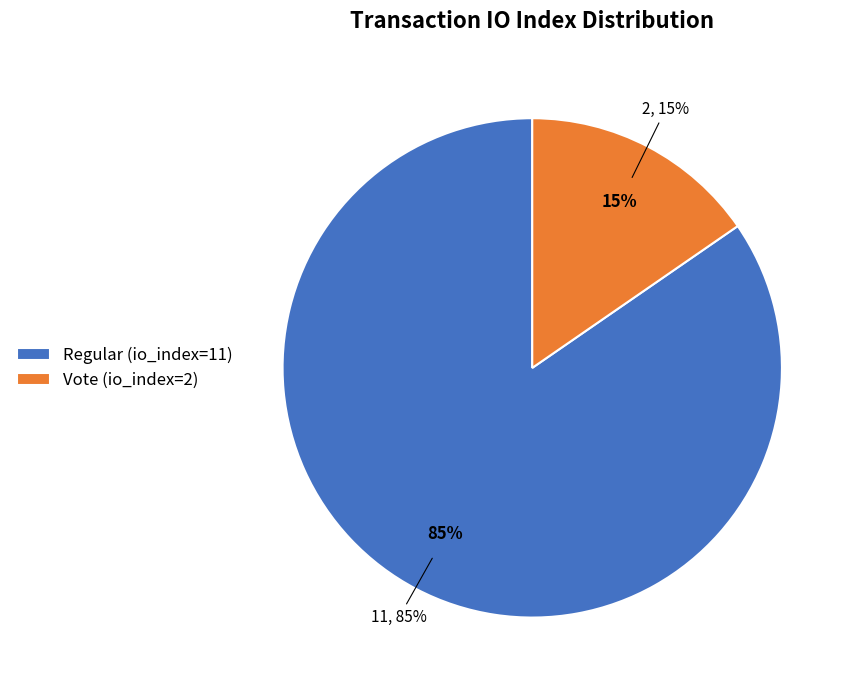

To the nearest percent, what is the difference between the Vote (io_index=2) and Regular (io_index=11) slice percentages?

69%